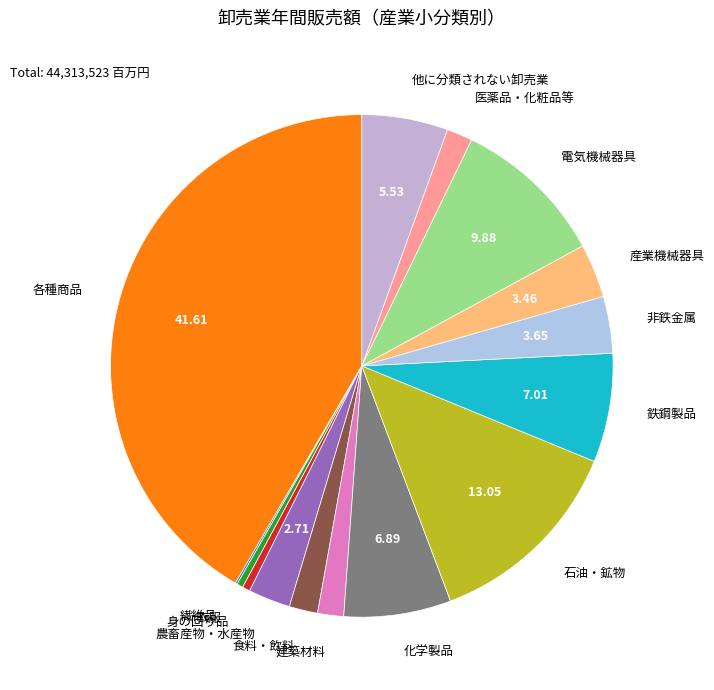

Which category has the biggest portion of the pie?

各種商品